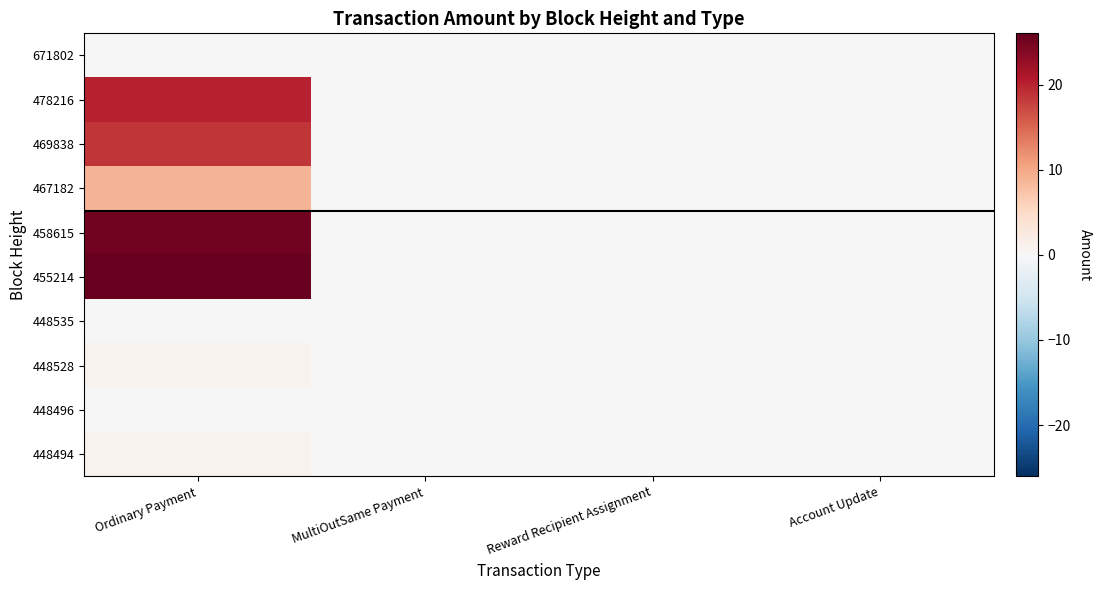

At how many categories does at least one series exceed 20?

1